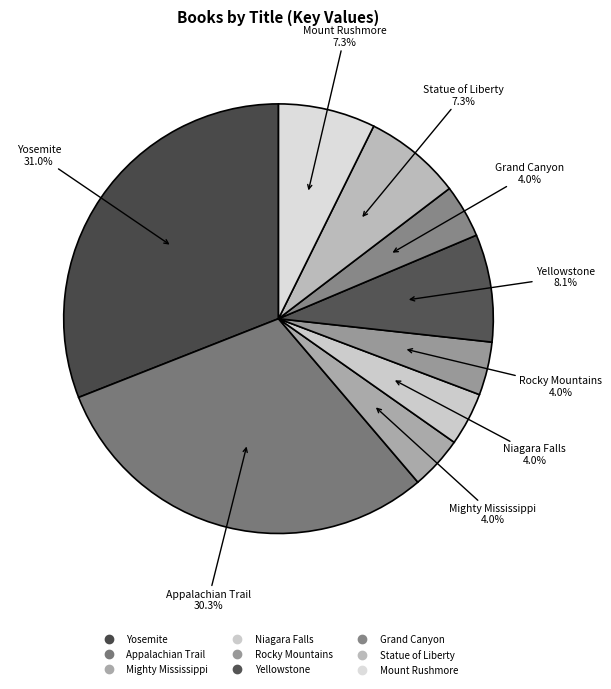

Which slice is the largest?

Yosemite